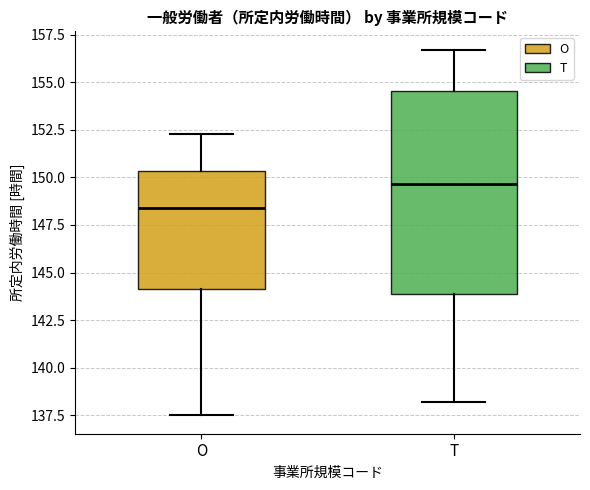

Where does the upper whisker of the box for T end on the y-axis? The values are not printed on the chart, so give them approximately, as read against the axis.

156.5